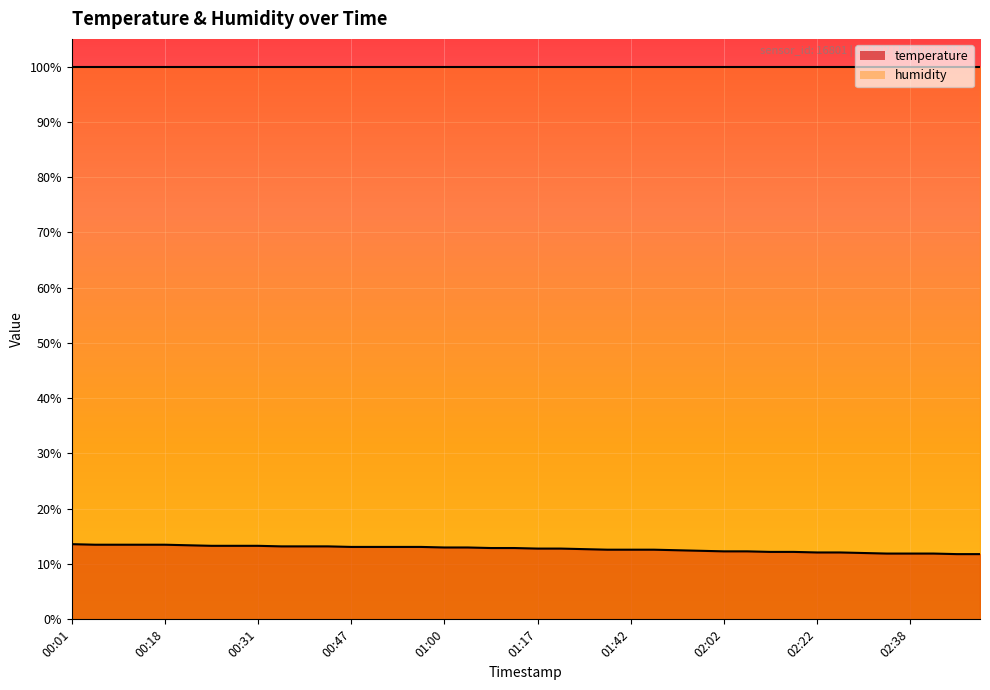

What is the change in value from 00:09 to 01:42?

-0.9